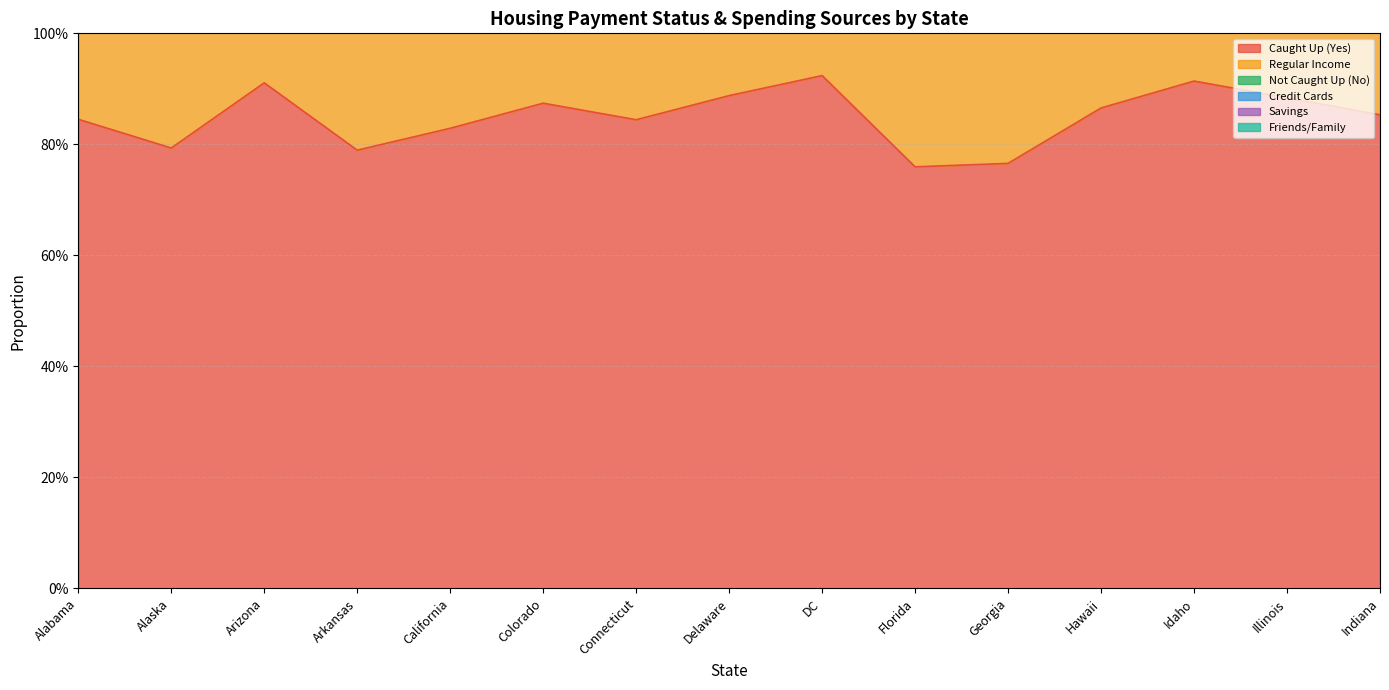

Where is the first local minimum for Not Caught Up (No)?

Arizona